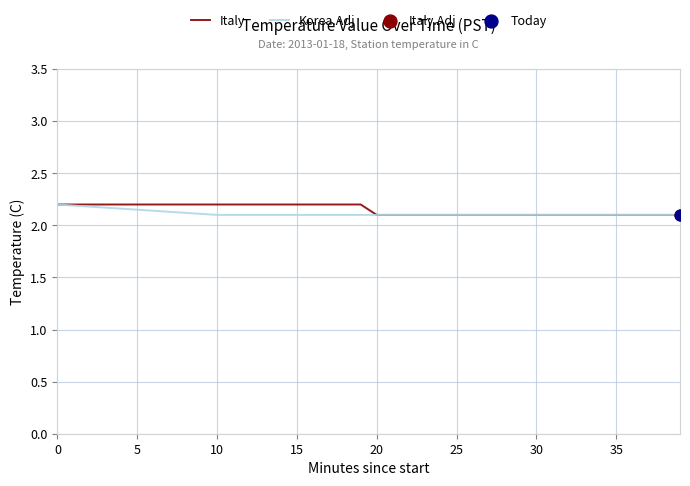

How many lines are shown in the chart?

2